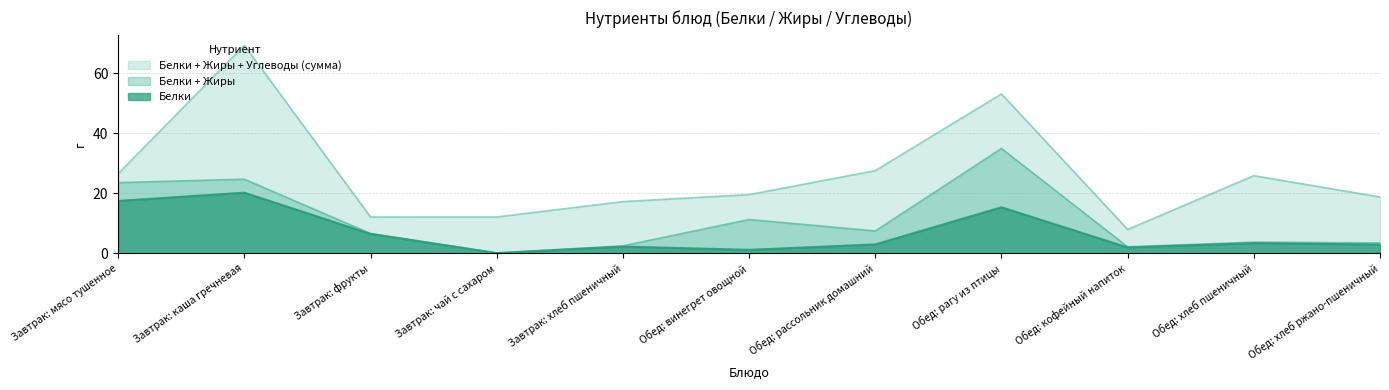

What is the value of the Жиры point at the 7th from the left?

4.5